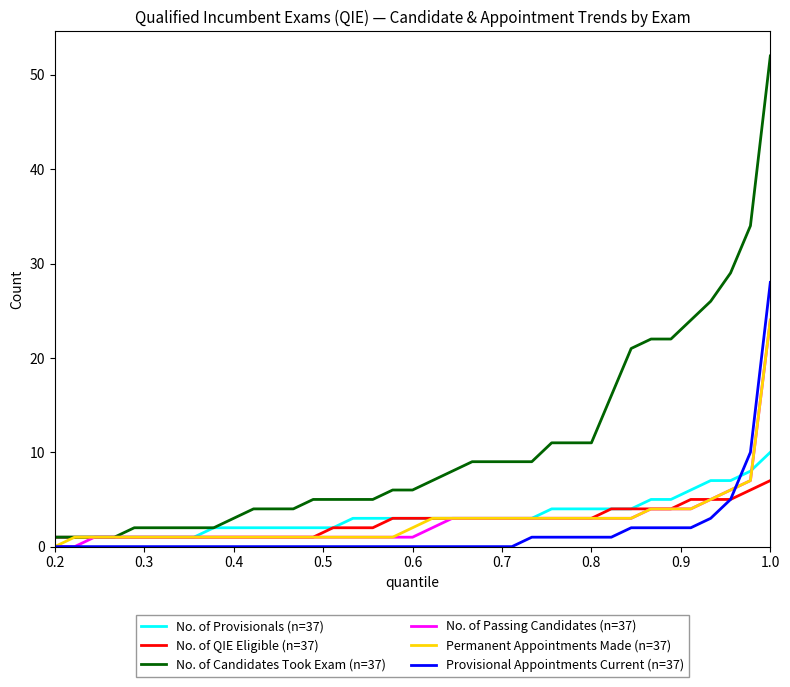

Which series has the widest spread of values?

No. of Candidates Took Exam (n=37)